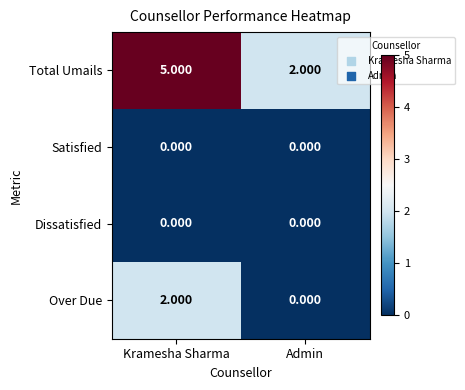

Between Kramesha Sharma and Admin, which series saw the biggest shift?

Total Umails